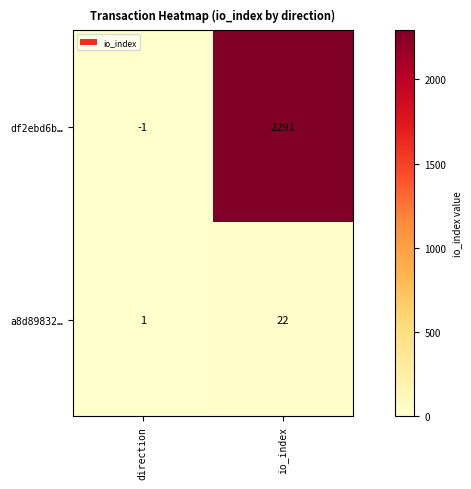

What is the greatest value displayed?

2291